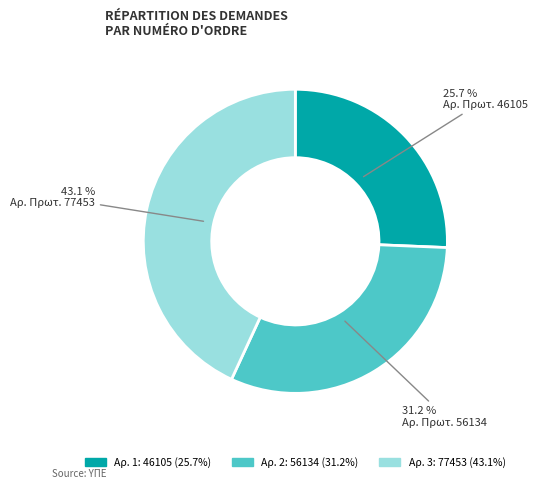

Is there a majority slice in this chart?

No